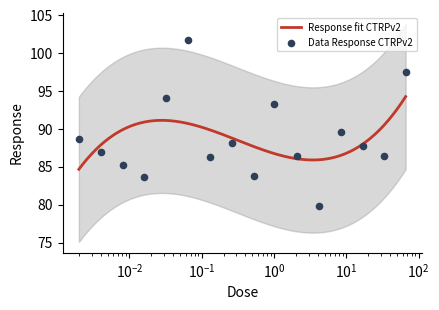

Which has a higher value, 0.0081 or 0.016?

0.0081